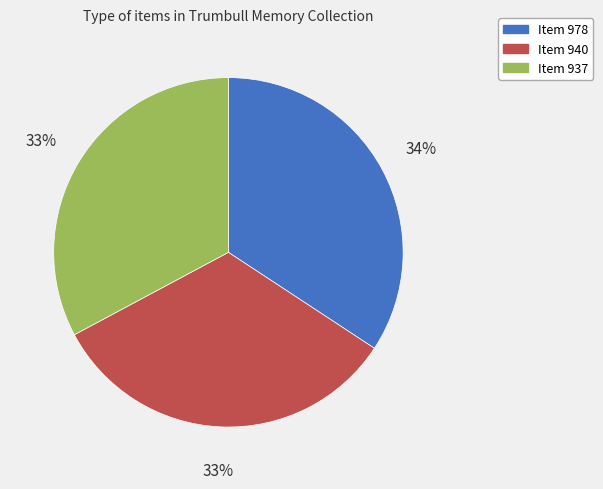

The Item 937 slice represents 42% of the pie. True or false?

False